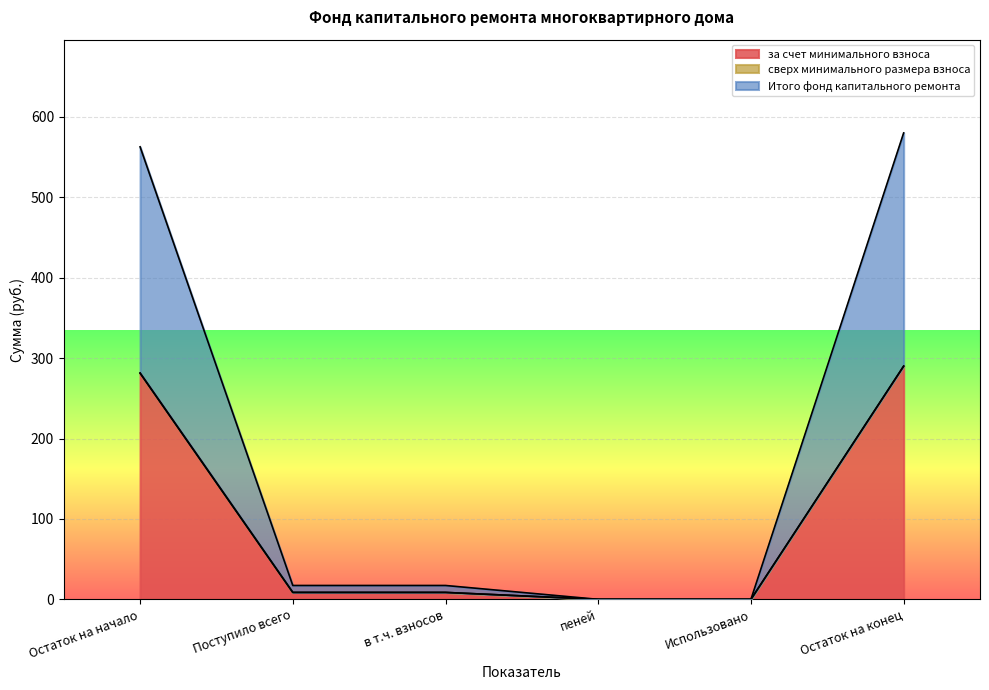

Is it true that Итого фонд капитального ремонта equals 0.0 at Использовано?

True